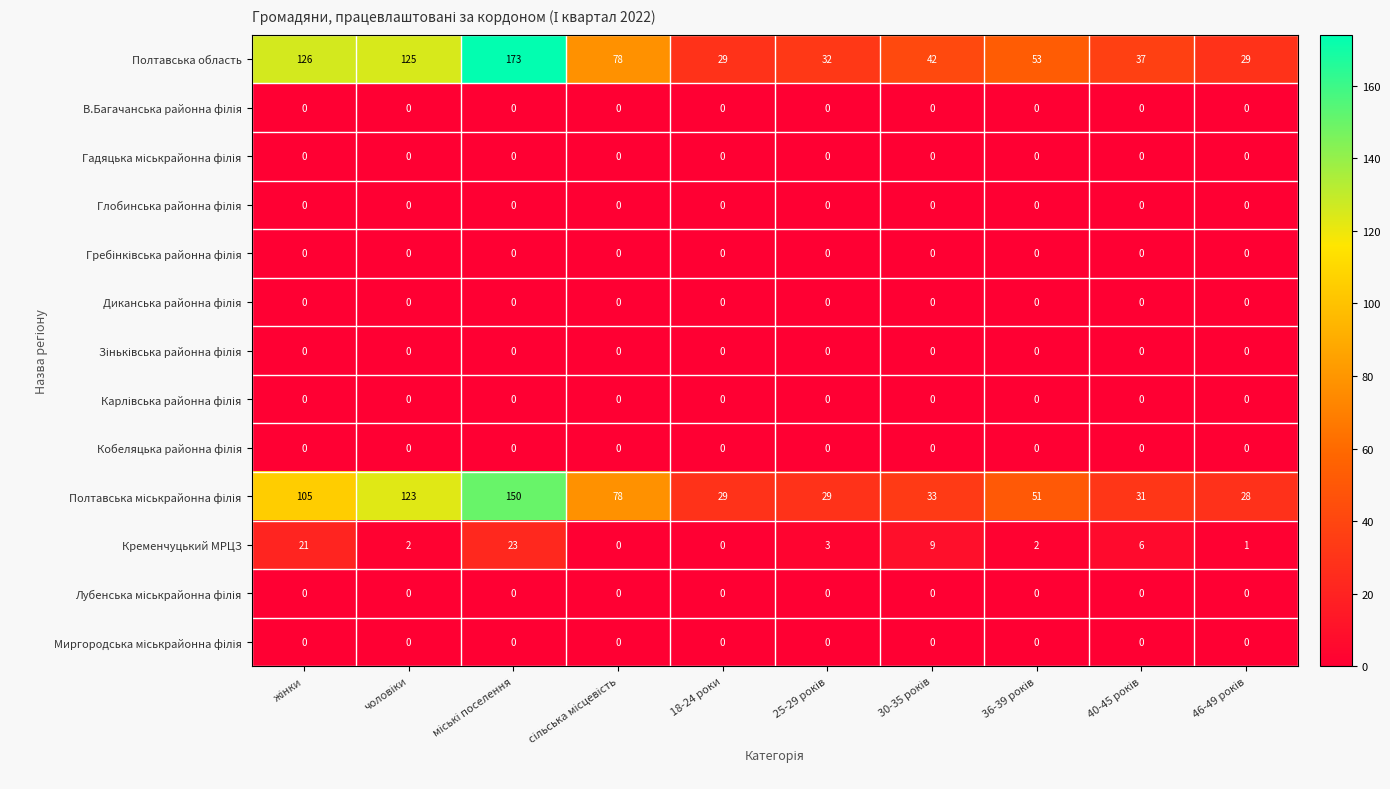

At how many categories does at least one series exceed 83?

3